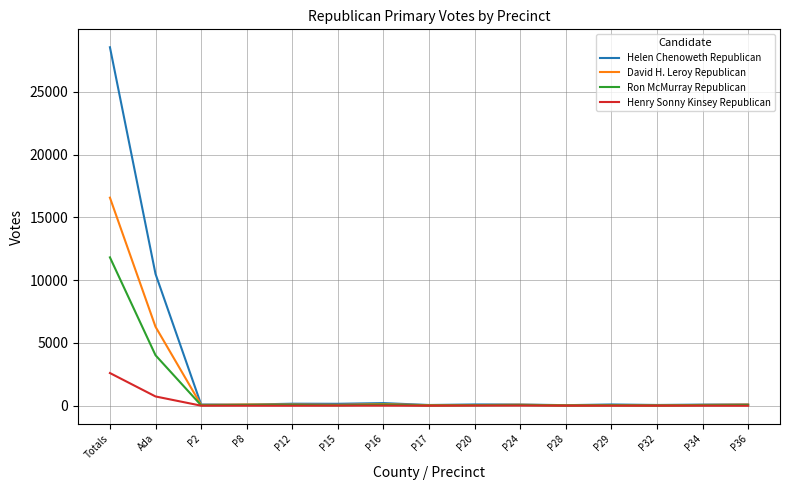

Rank the series by their maximum value, from highest to lowest.

Helen Chenoweth Republican, David H. Leroy Republican, Ron McMurray Republican, Henry Sonny Kinsey Republican